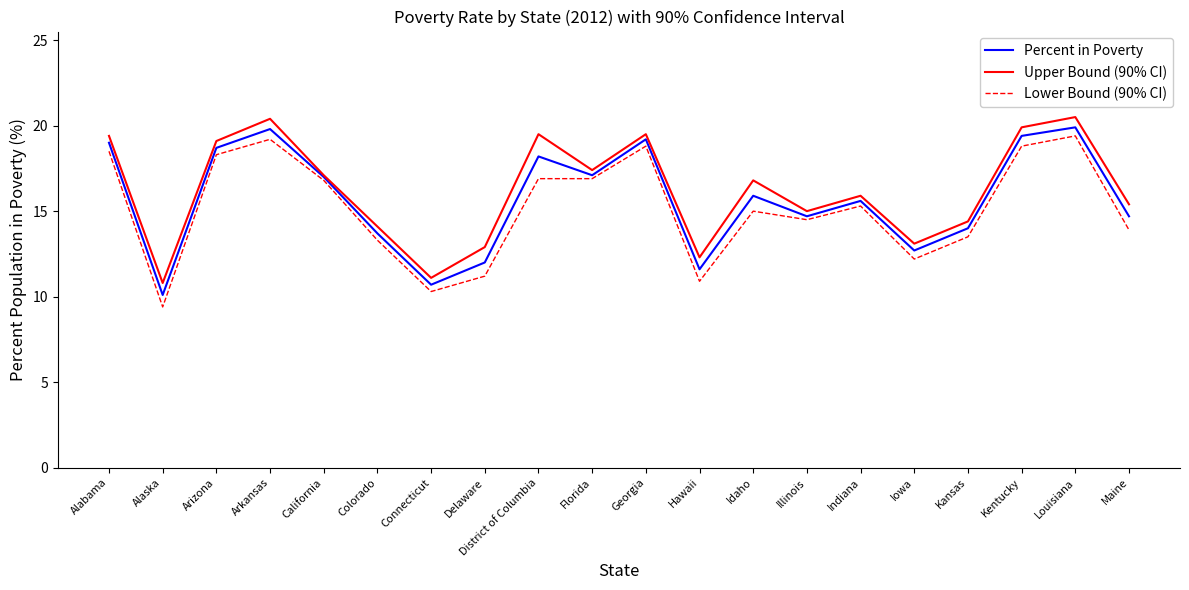

What position from the right is Kansas?

4